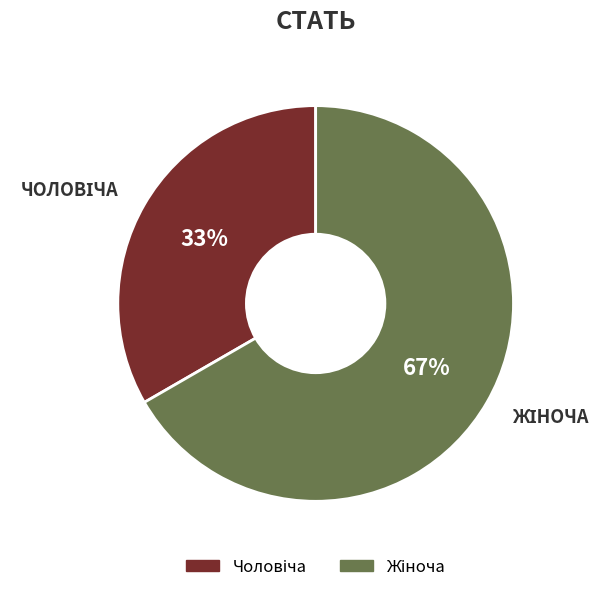

To the nearest percent, what is the average slice percentage?

50%